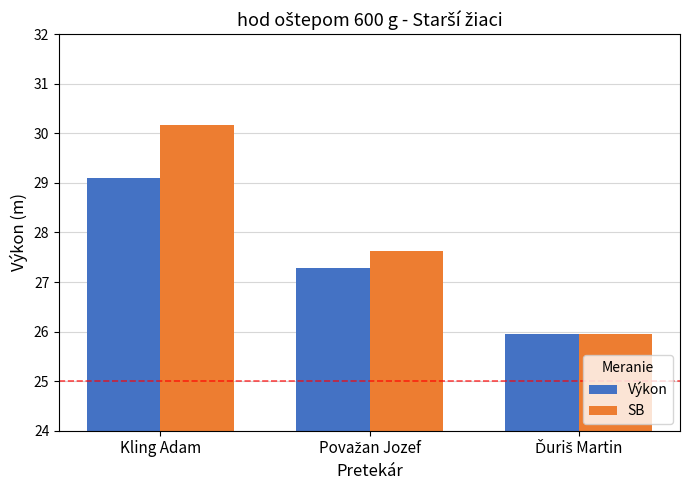

Which series has the widest spread of values?

SB